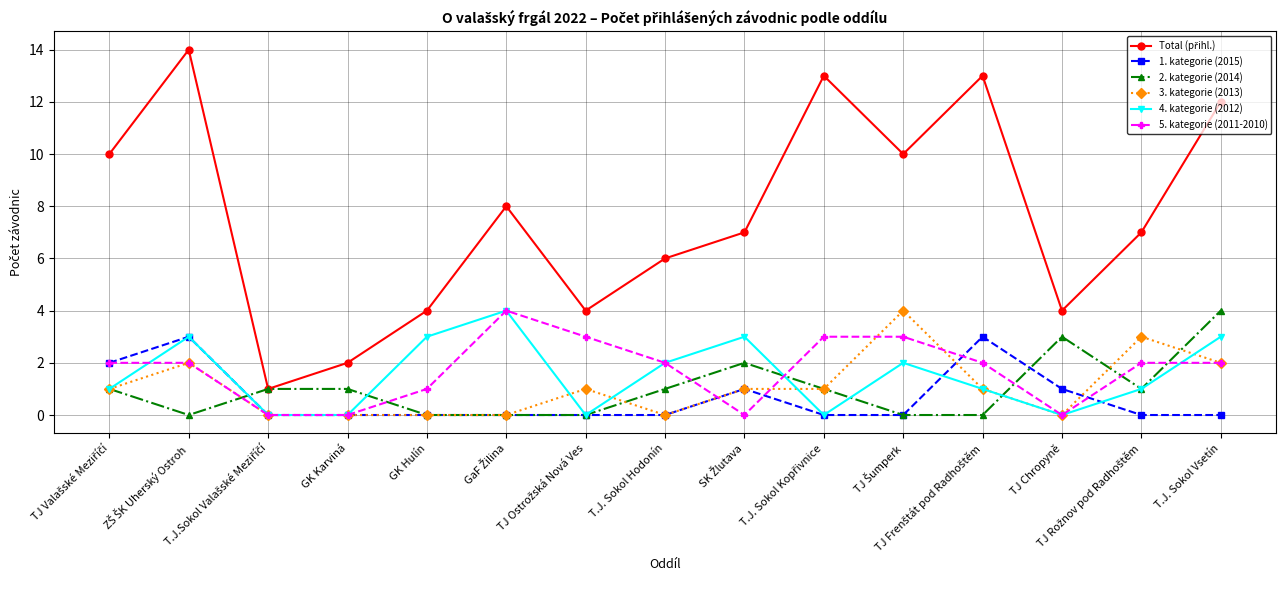

True or false: 1. kategorie (2015) has more than 2 interior local peaks.

True